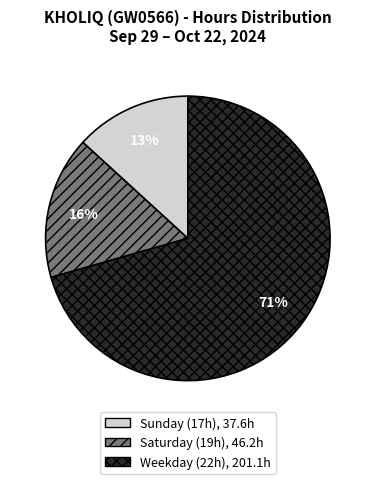

To the nearest percent, what is the average slice percentage?

33%